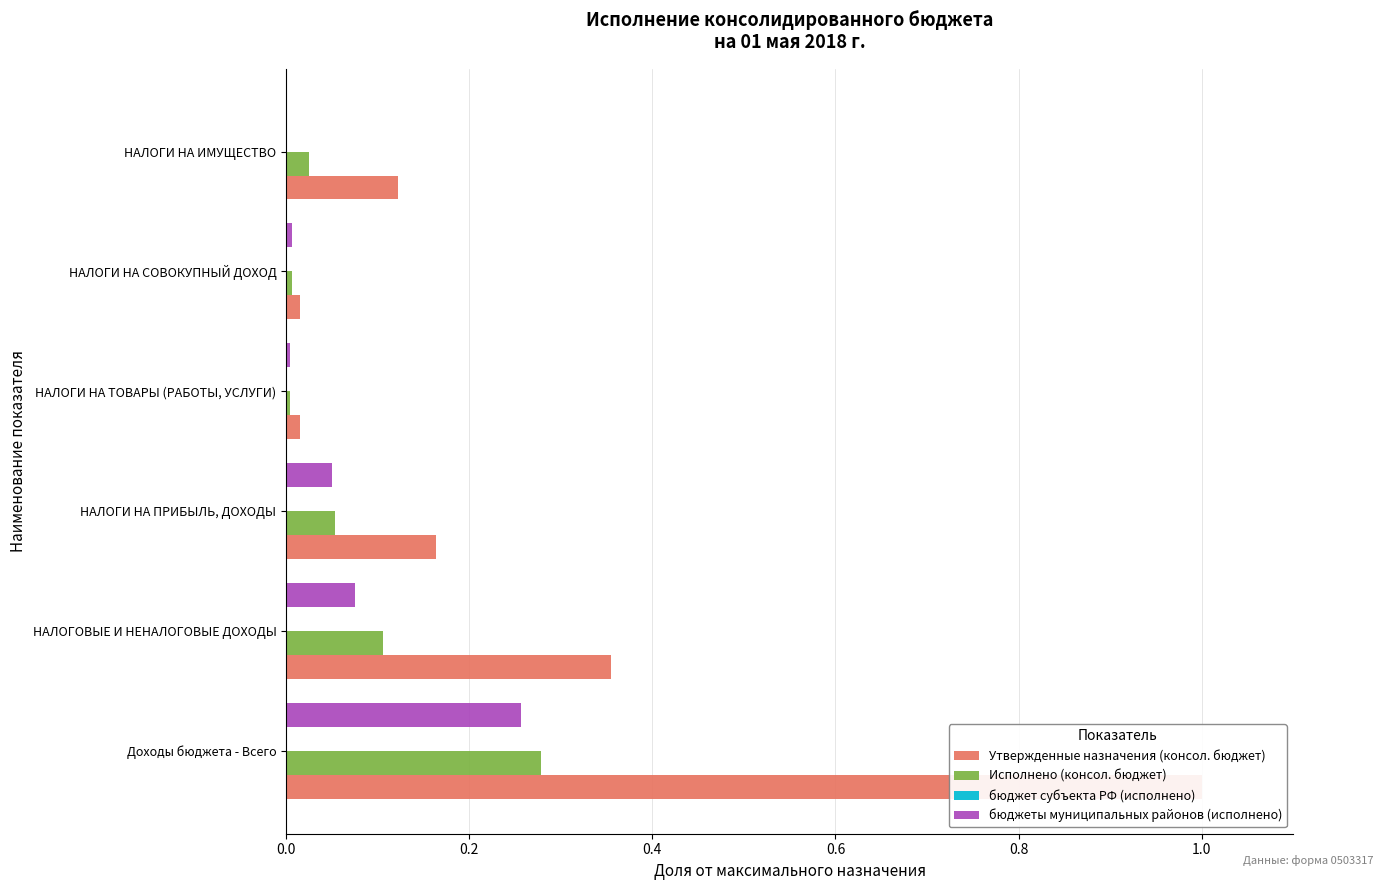

The value of бюджеты муниципальных районов (исполнено) at НАЛОГОВЫЕ И НЕНАЛОГОВЫЕ ДОХОДЫ is 0.1. True or false?

True